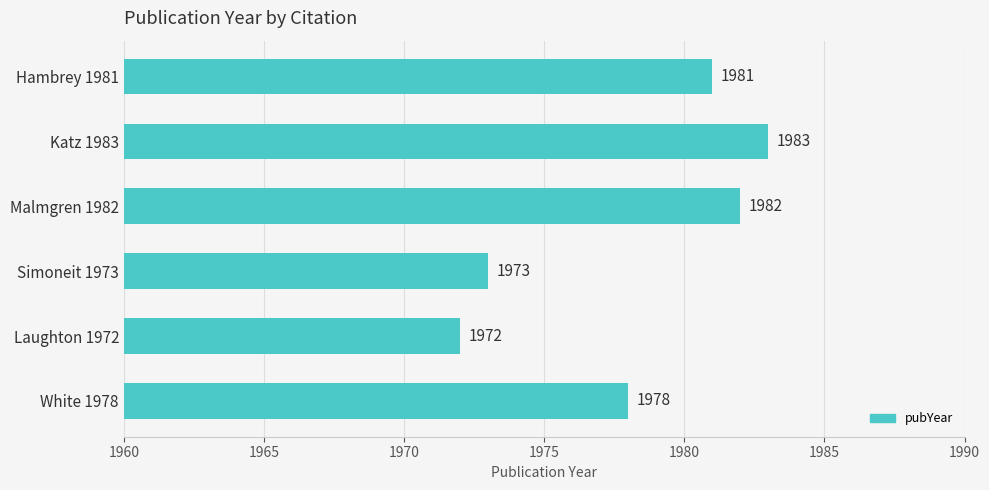

What is the sum of all values?

11869